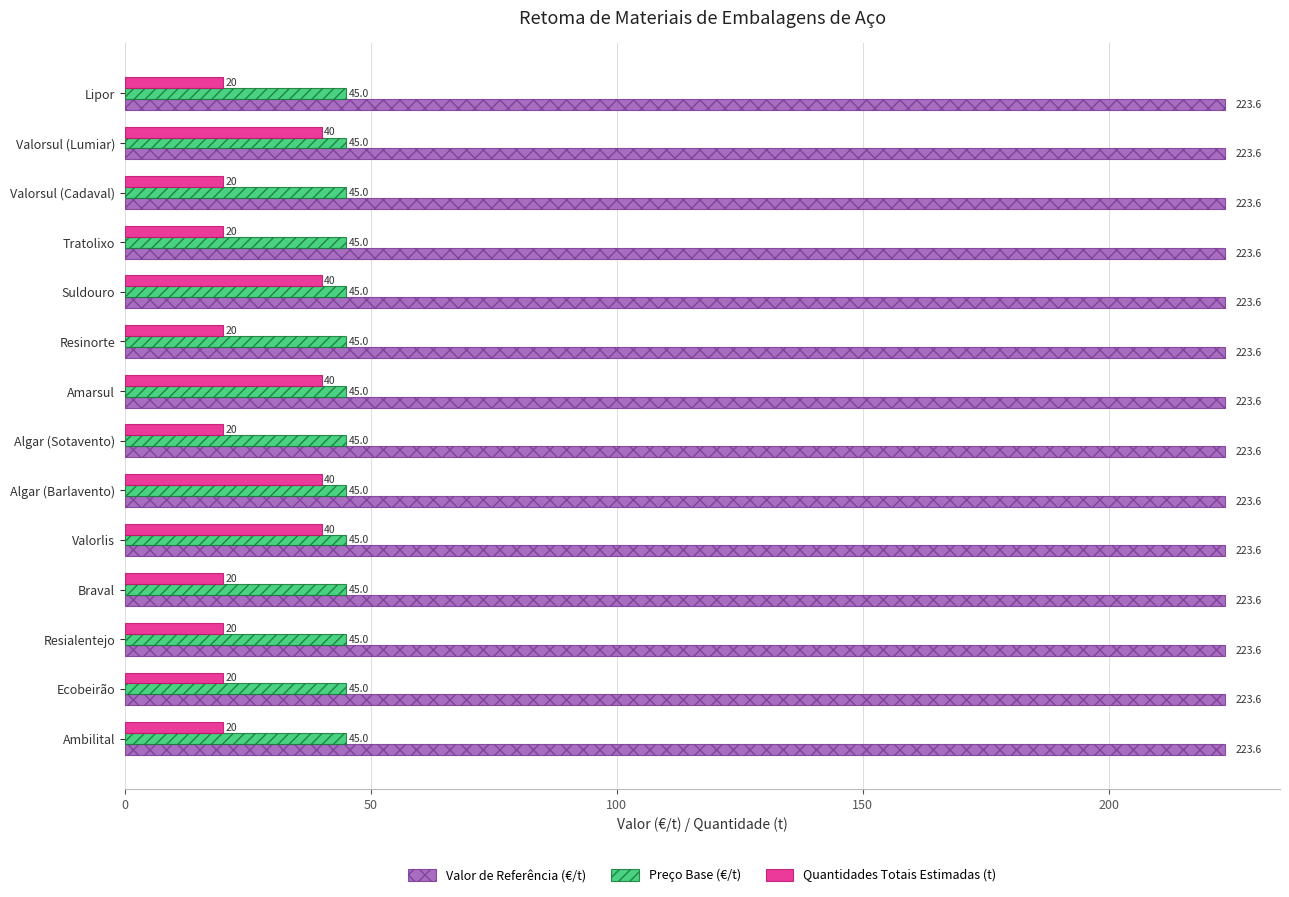

Which series has the largest total across all categories?

Valor de Referência (€/t)